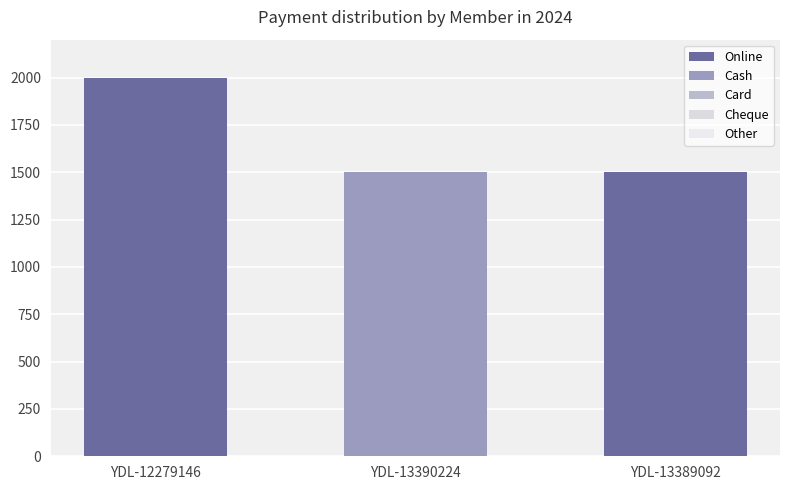

Count the number of data series in this chart.

2